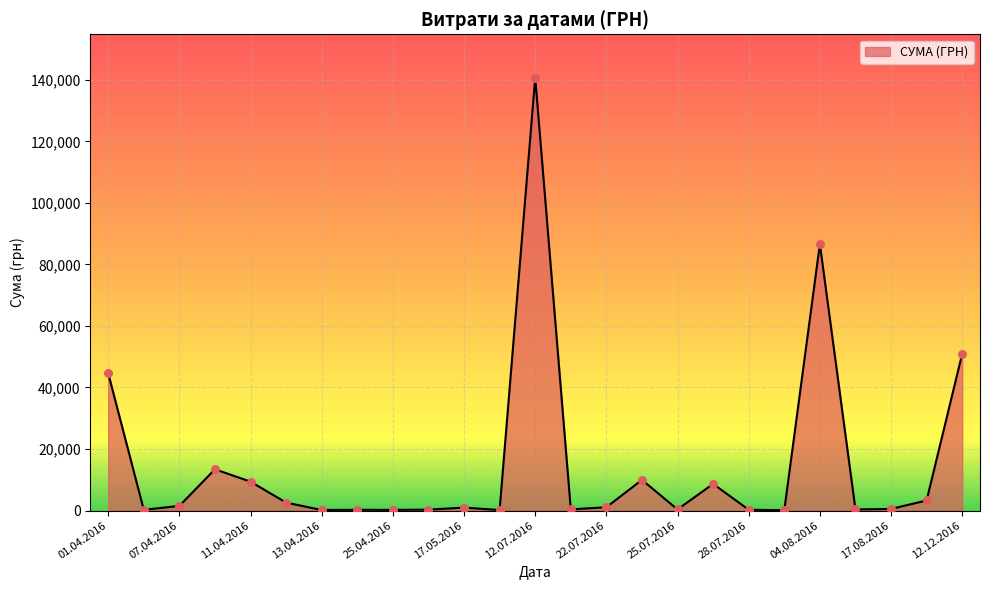

What is the greatest value displayed?

140706.2